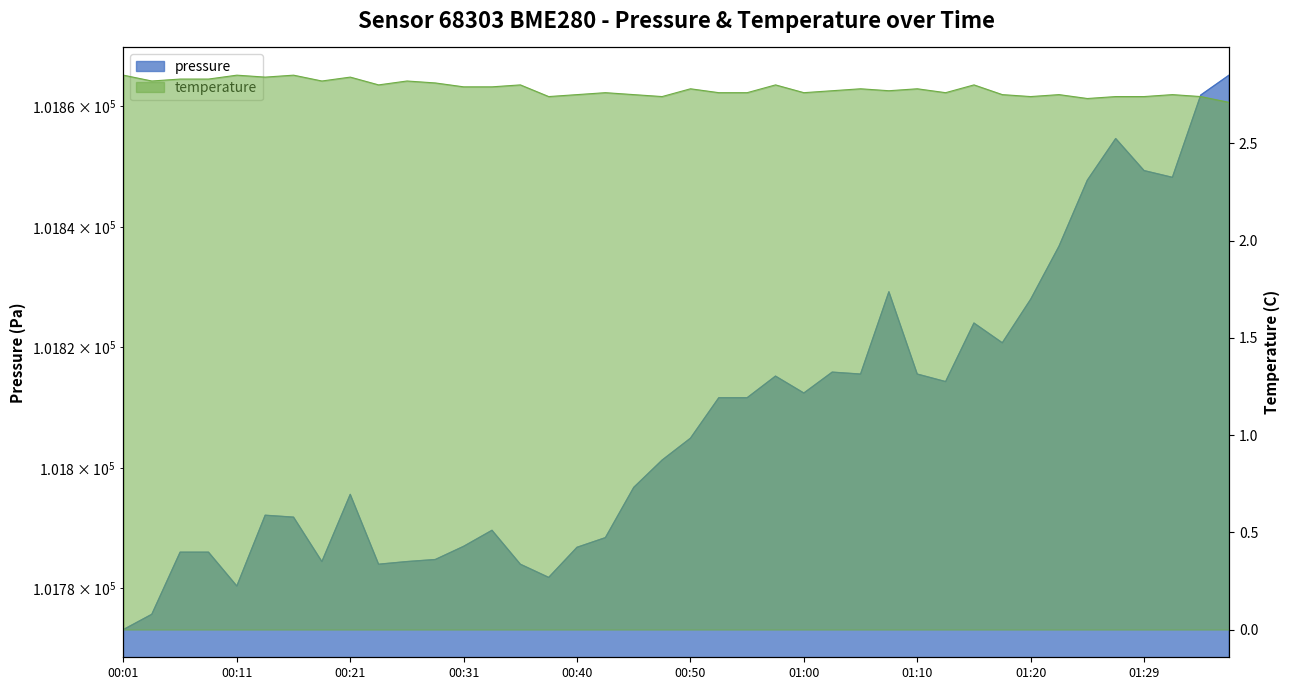

Is it true that pressure equals 145888.3 at 01:37?

False